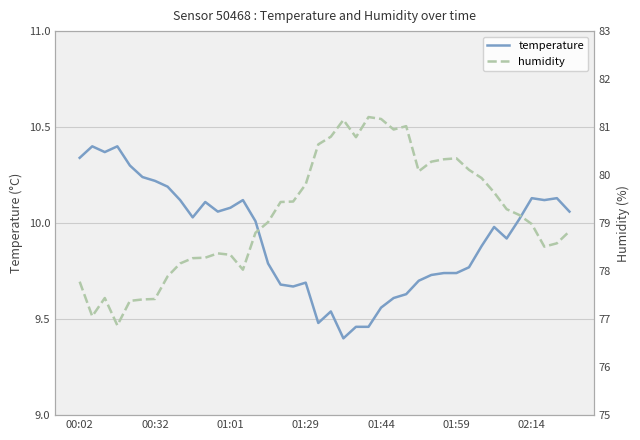

True or false: humidity has more than 0 interior local peaks.

True